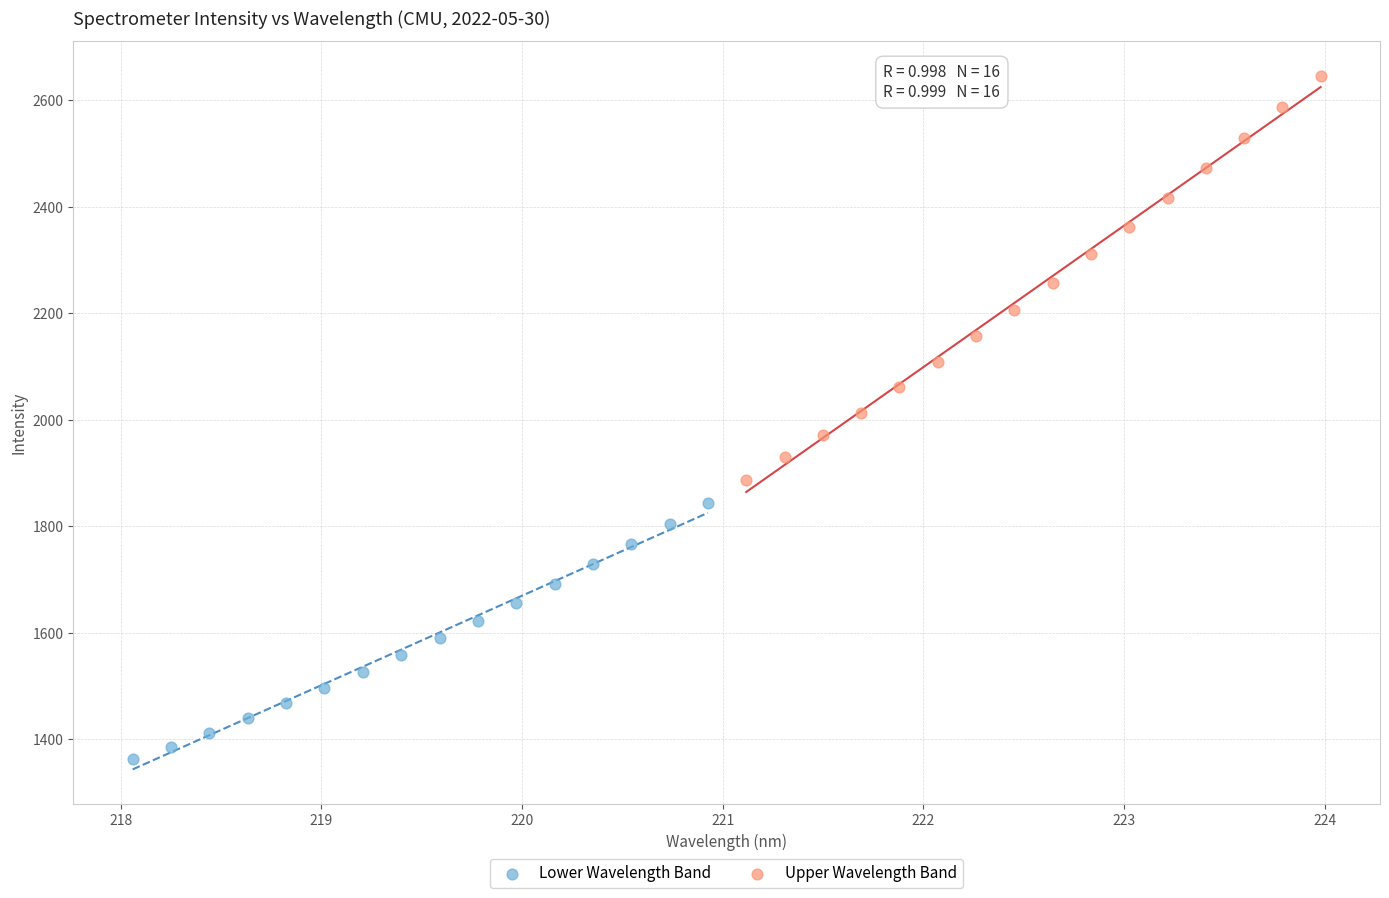

Which series reaches the maximum Y coordinate?

Upper Wavelength Band